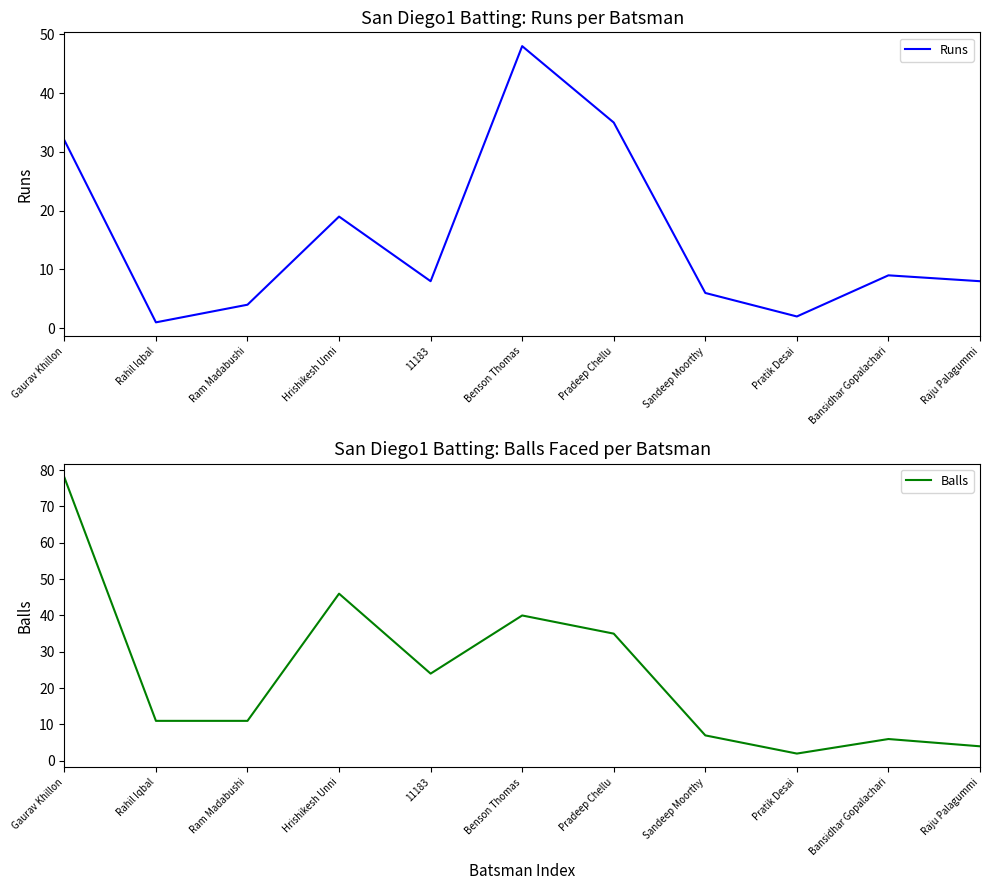

Rank the series at Gaurav Khillon from lowest to highest value.

Runs, Balls